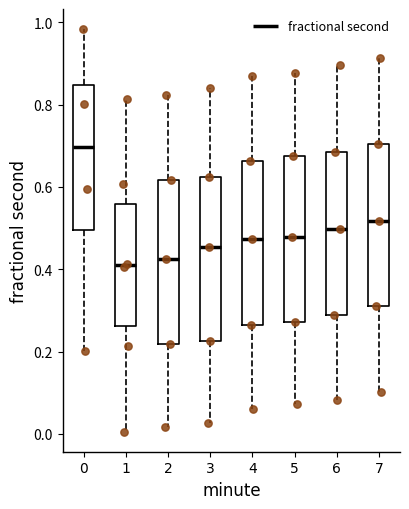

Reading left to right, transcribe this box plot: for each box, give where its median line is, the range the box spans, and where its two whiskers end, as read against the y-axis. The values are not printed on the chart, so give them approximately, as read against the axis.

0: median 0.70, box 0.50 to 0.84, whiskers 0.20 to 0.98
1: median 0.40, box 0.26 to 0.56, whiskers 0.00 to 0.82
2: median 0.42, box 0.22 to 0.62, whiskers 0.02 to 0.82
3: median 0.46, box 0.22 to 0.62, whiskers 0.02 to 0.84
4: median 0.48, box 0.26 to 0.66, whiskers 0.06 to 0.86
5: median 0.48, box 0.28 to 0.68, whiskers 0.08 to 0.88
6: median 0.50, box 0.28 to 0.68, whiskers 0.08 to 0.90
7: median 0.52, box 0.30 to 0.70, whiskers 0.10 to 0.92